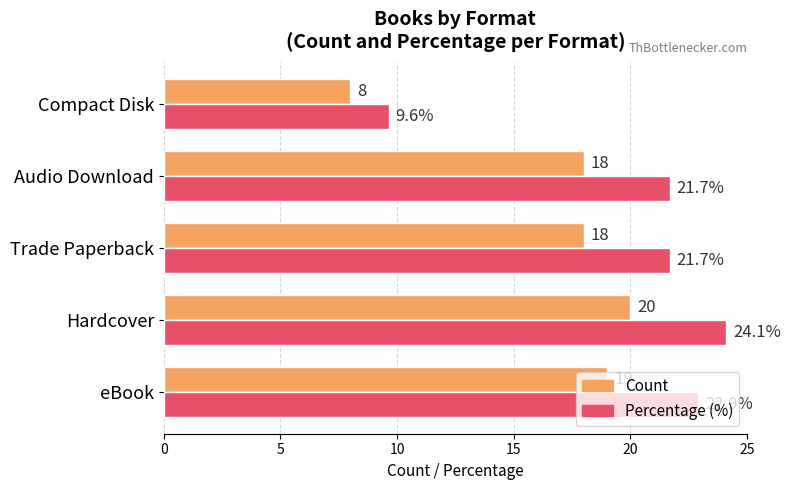

At which category is the sum across all series the highest?

Hardcover